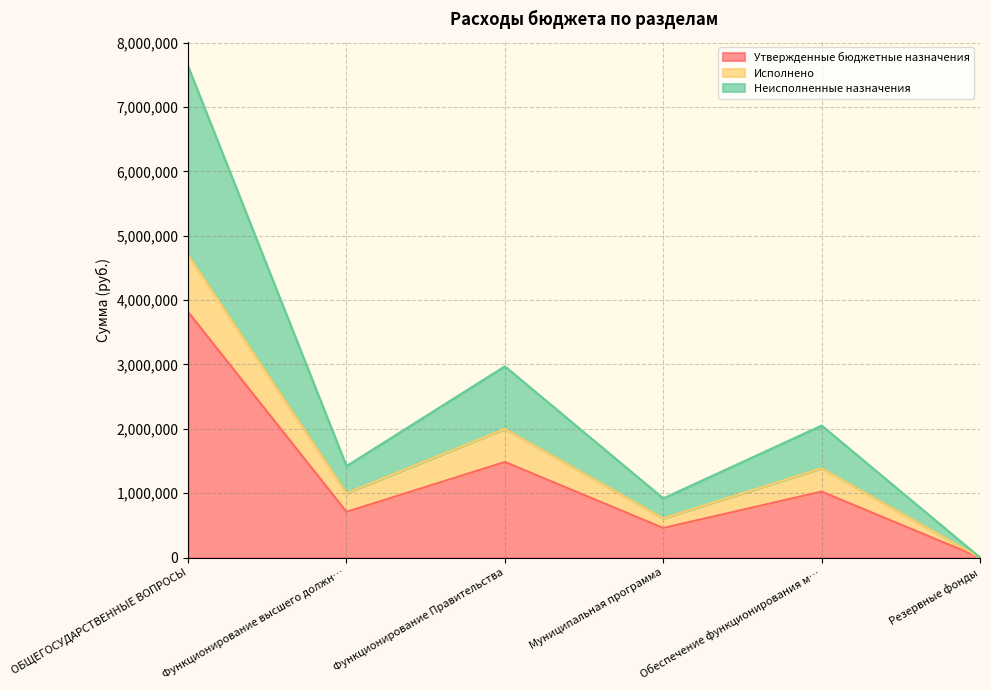

True or false: Утвержденные бюджетные назначения and Исполнено cross at least once.

False